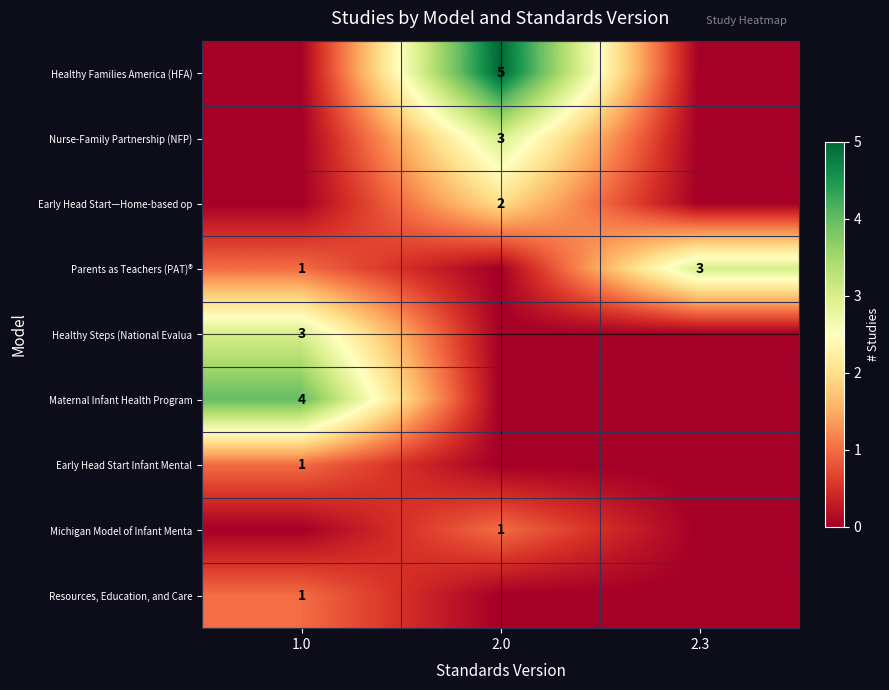

The Maternal Infant Health Program series shows 4 at 1.0. True or false?

True